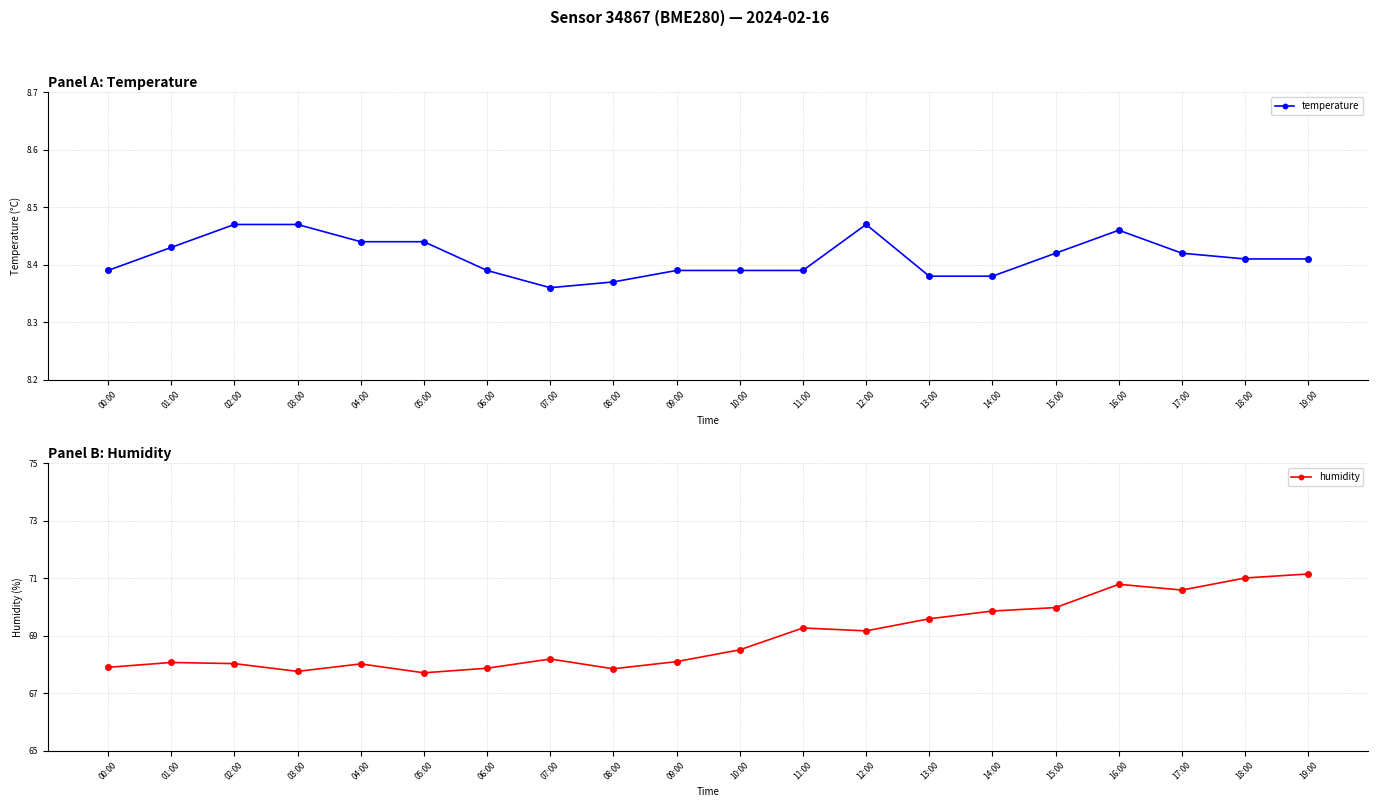

At which category does temperature reach its first local valley?

07:00